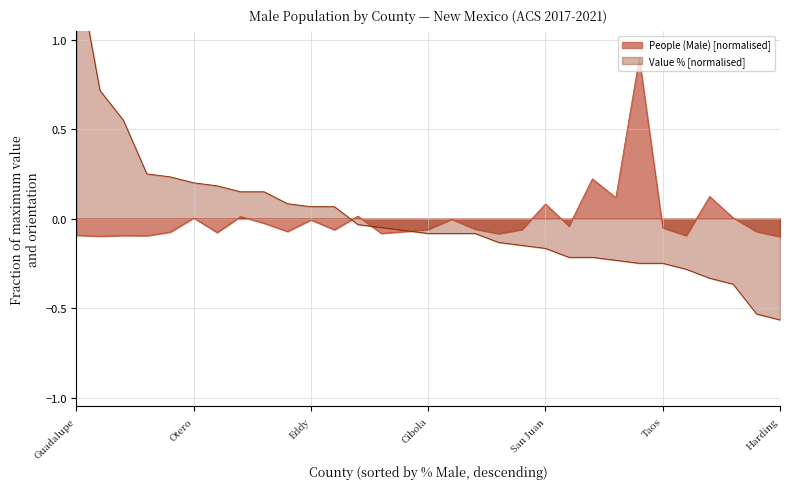

At which category does the chart reach its peak across all series?

Guadalupe